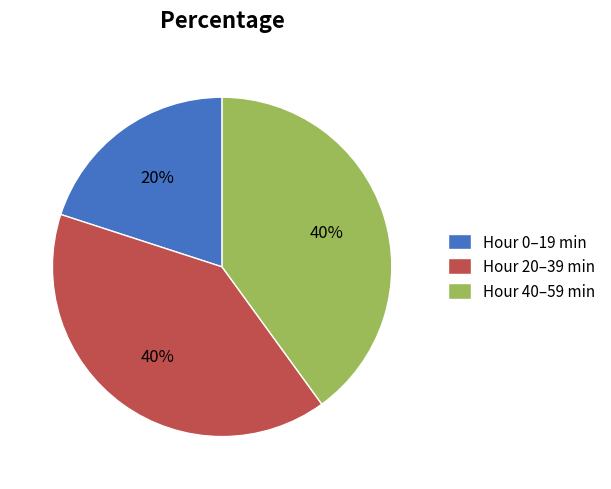

To the nearest percent, what portion does Hour 0–19 min represent?

20%